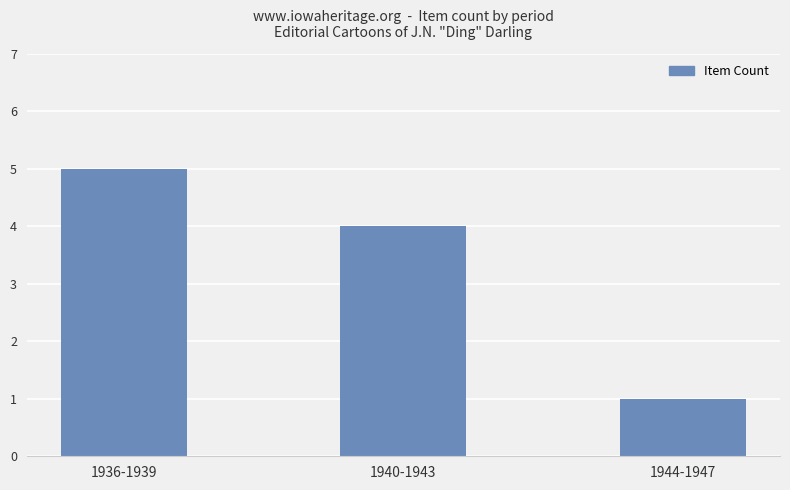

Reading left to right, transcribe all the data shown in this chart.

5	4	1